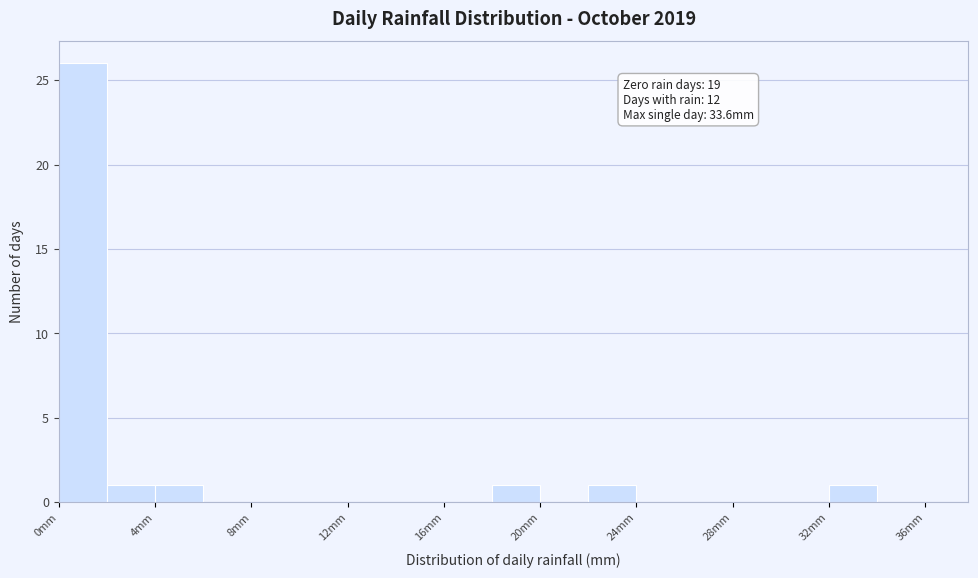

Which range on the x-axis has the tallest bar?

0 to 2